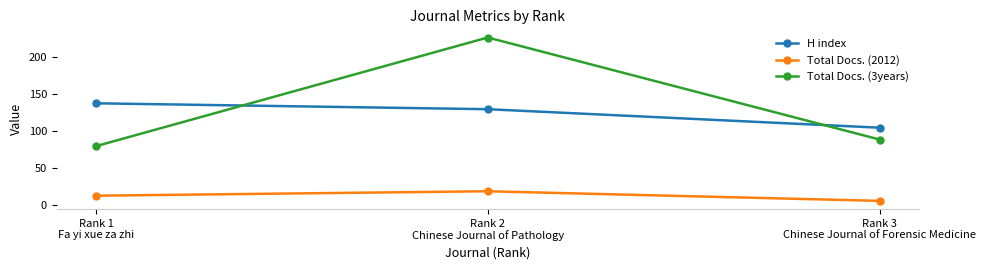

Is the value of H index at Rank 3
Chinese Journal of Forensic Medicine greater than the value of Total Docs. (3years) at Rank 1
Fa yi xue za zhi?

Yes